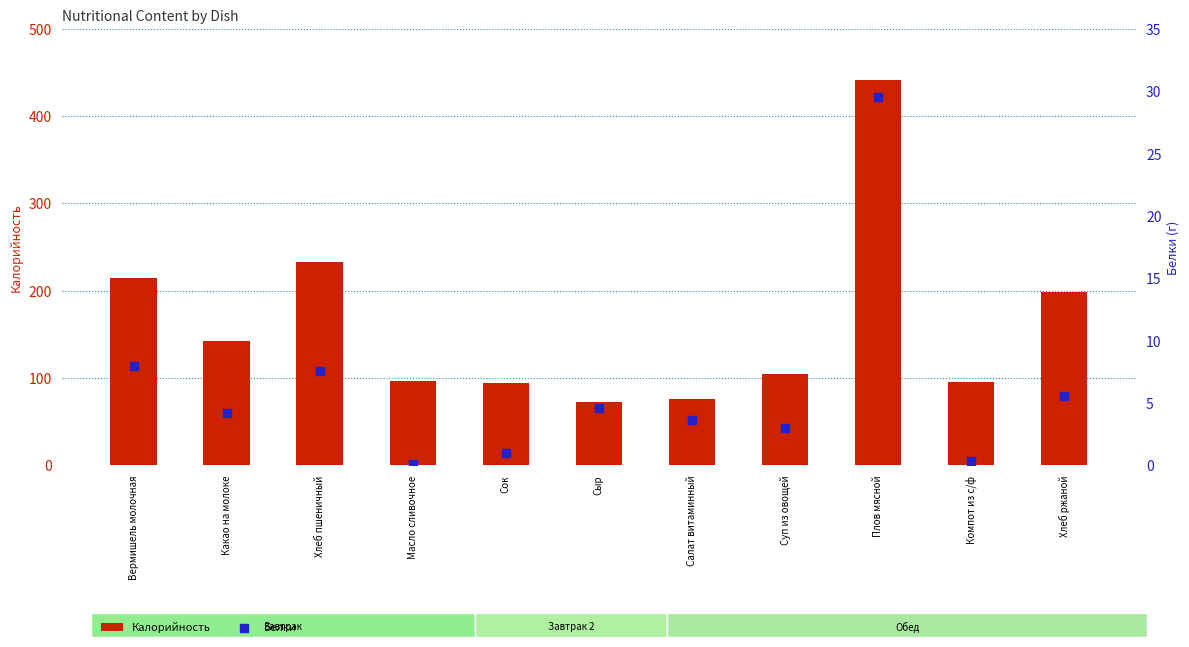

Which series has the largest total across all categories?

Калорийность